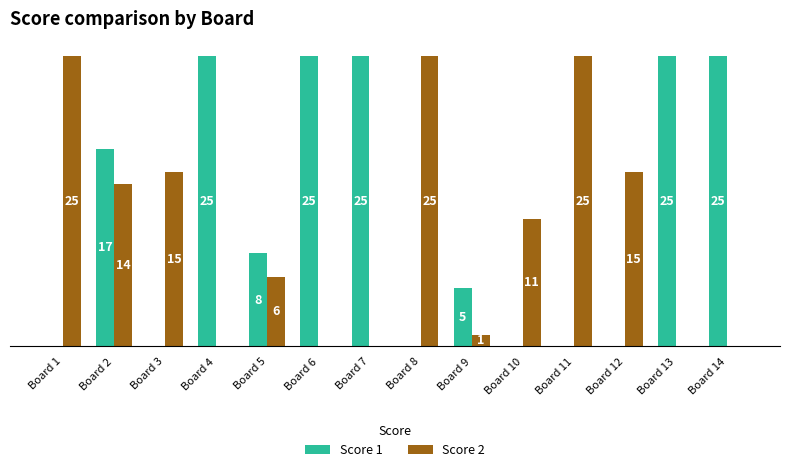

Which series has the largest total across all categories?

Score 1